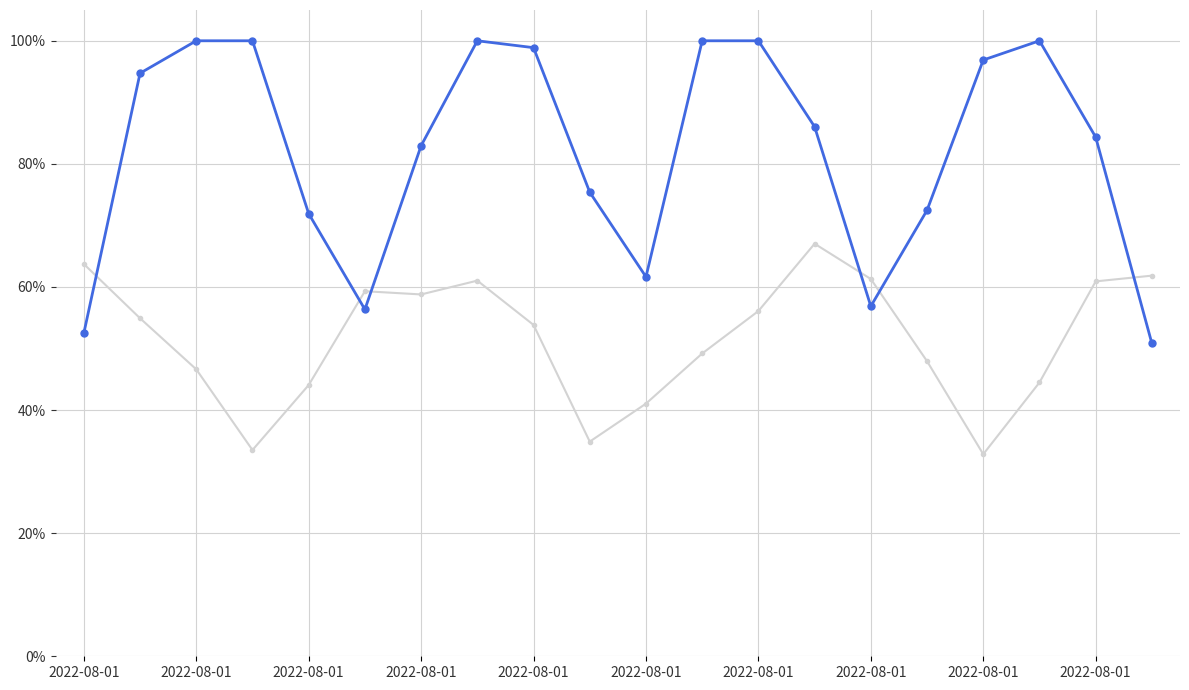

True or false: P2 has a value of 0.3 at 13.

False